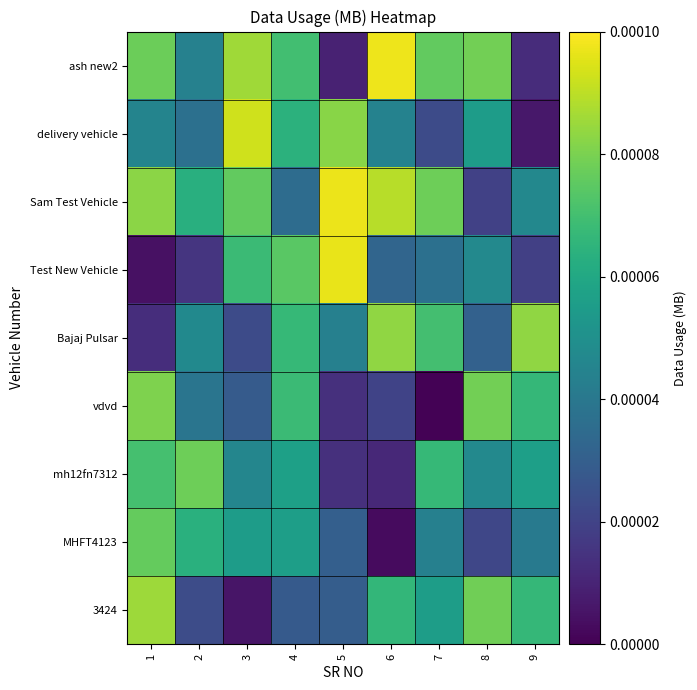

Count the number of categories in the chart.

9